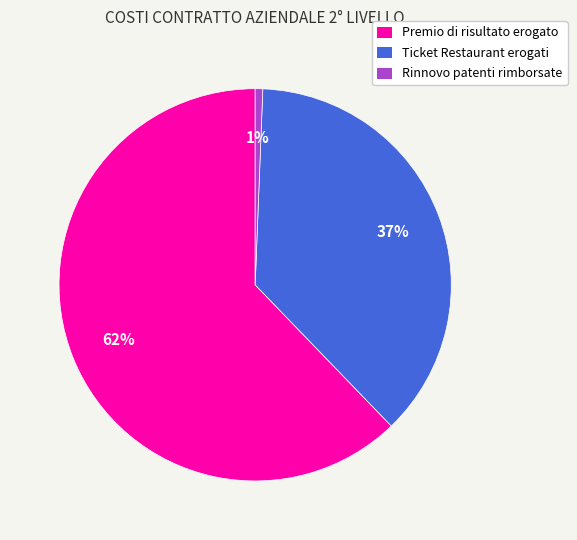

Which slice represents more than half of the pie?

Premio di risultato erogato